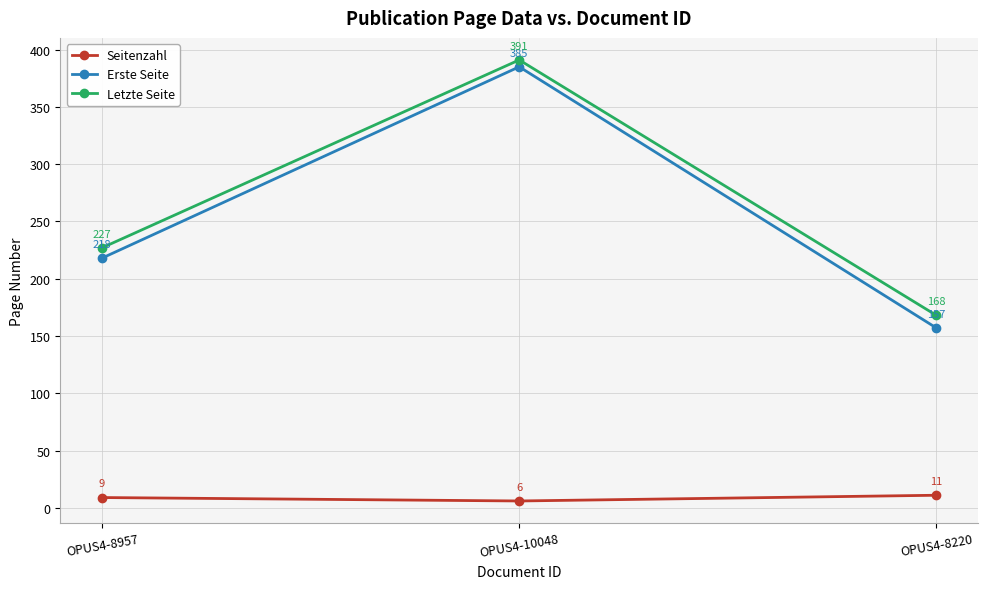

The Seitenzahl series shows 11 at OPUS4-8220. True or false?

True